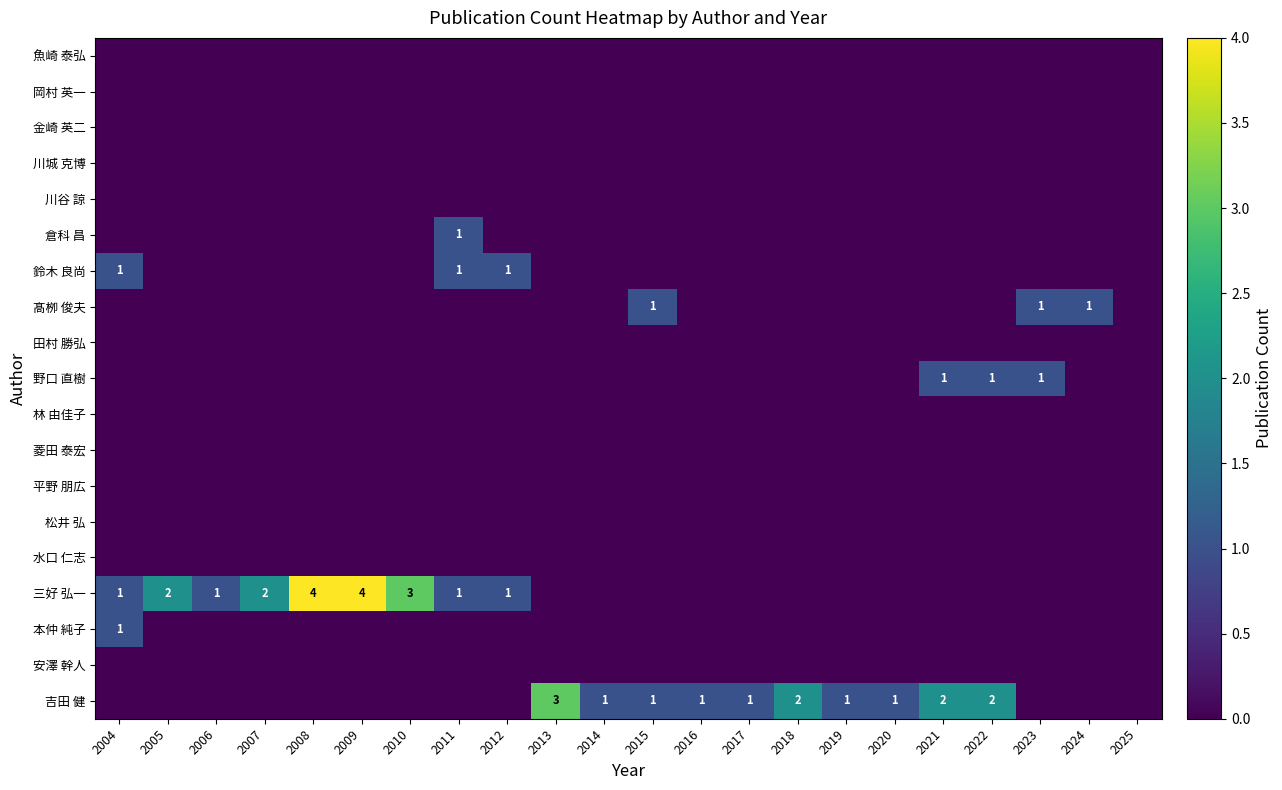

List the series in order of their peak value, lowest first.

魚崎 泰弘, 岡村 英一, 金崎 英二, 川城 克博, 川谷 諒, 田村 勝弘, 林 由佳子, 菱田 泰宏, 平野 朋広, 松井 弘, 水口 仁志, 安澤 幹人, 倉科 昌, 鈴木 良尚, 髙栁 俊夫, 野口 直樹, 本仲 純子, 吉田 健, 三好 弘一